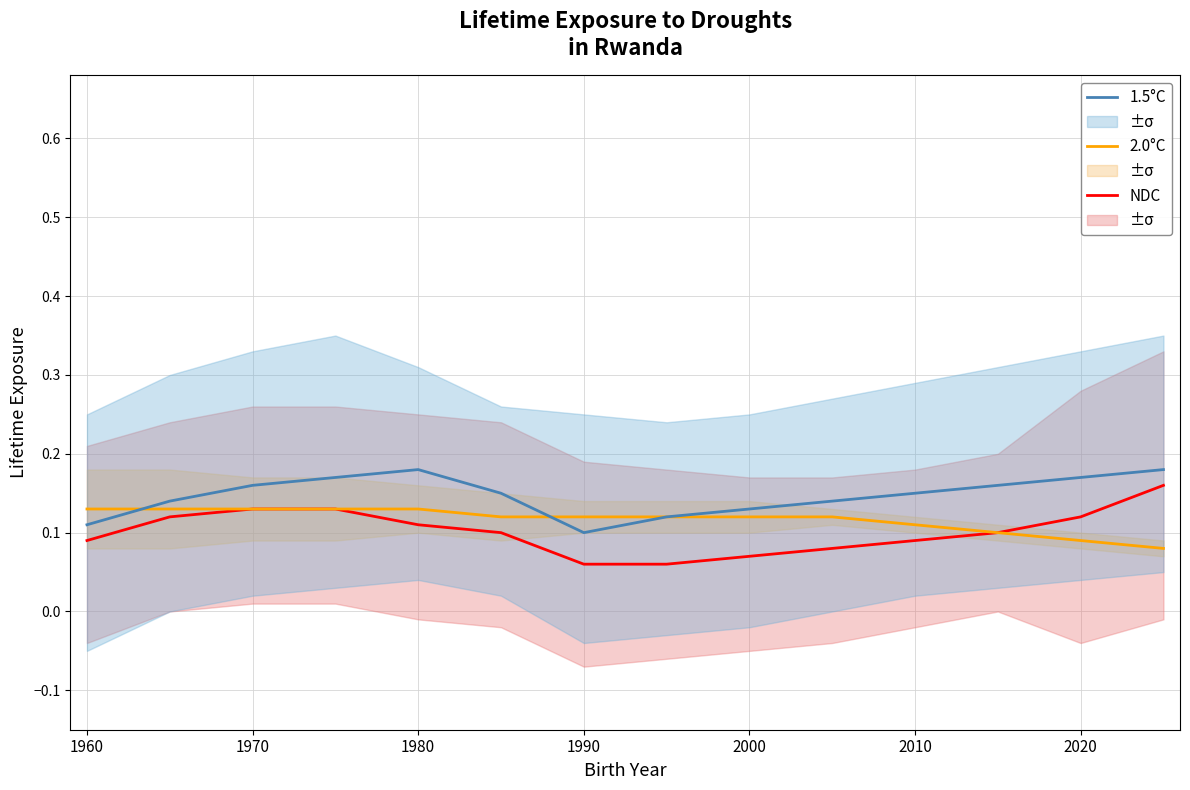

The value of 2.0°C at 2010 is 0.0. True or false?

False